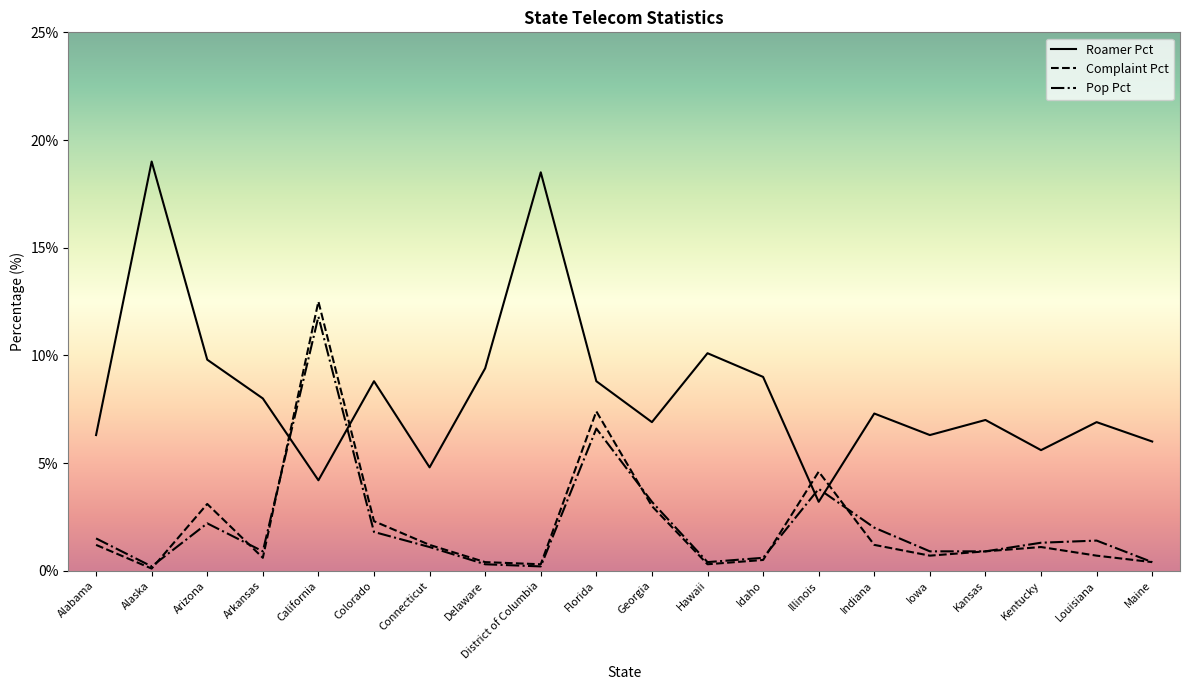

Is the value of Complaint Pct at Georgia greater than the value of Roamer Pct at California?

No